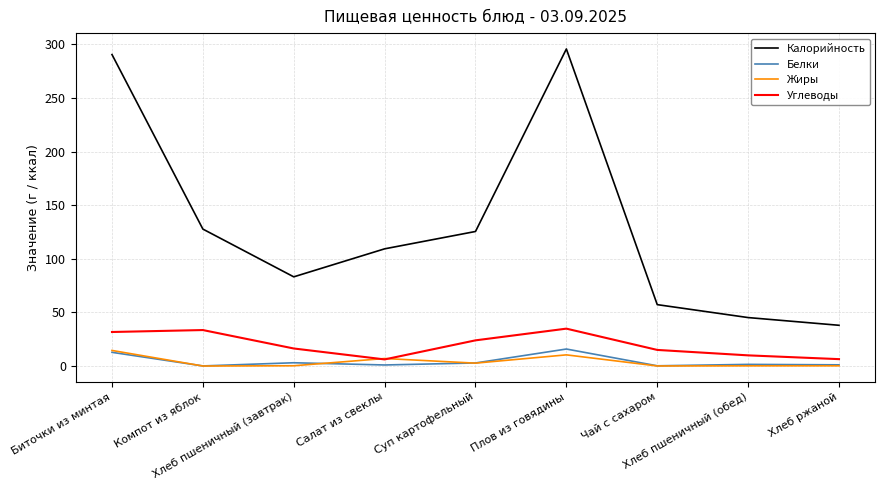

Is it true that Жиры equals 0.0 at Компот из яблок?

True